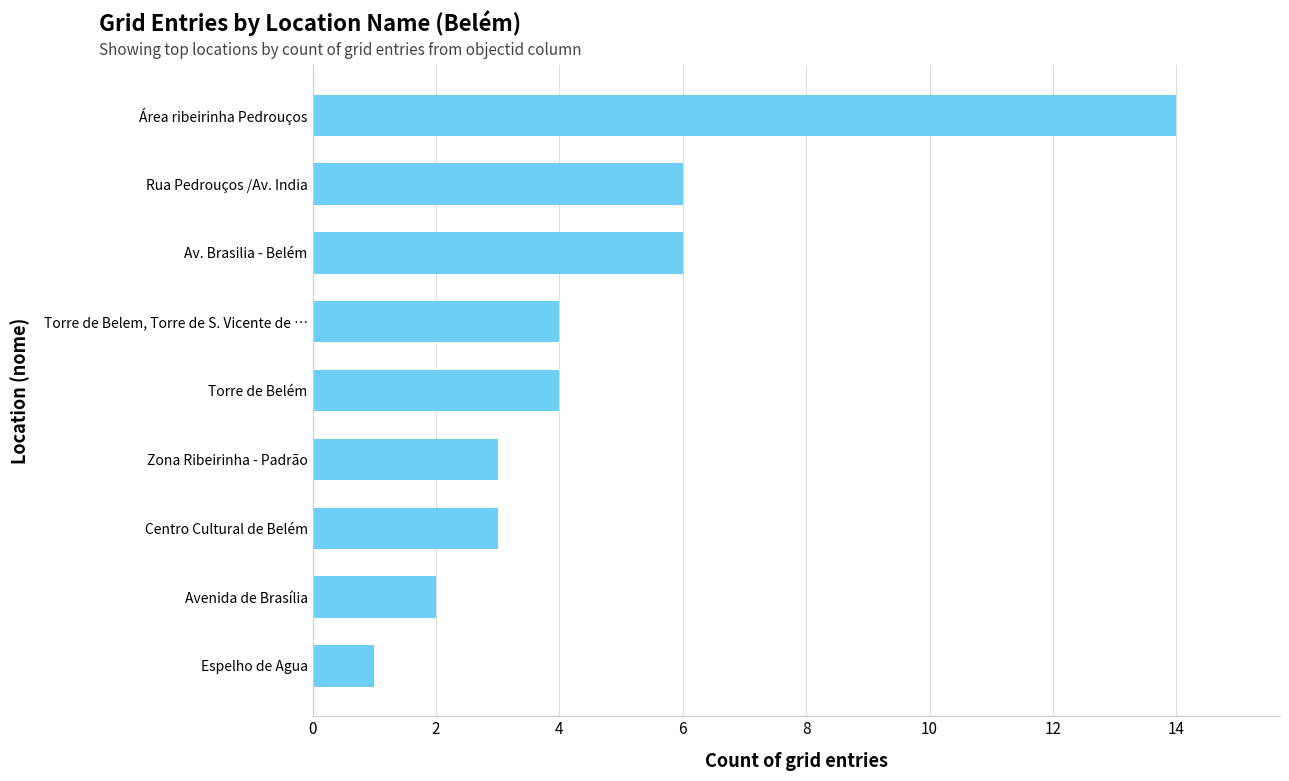

What is the average value?

5